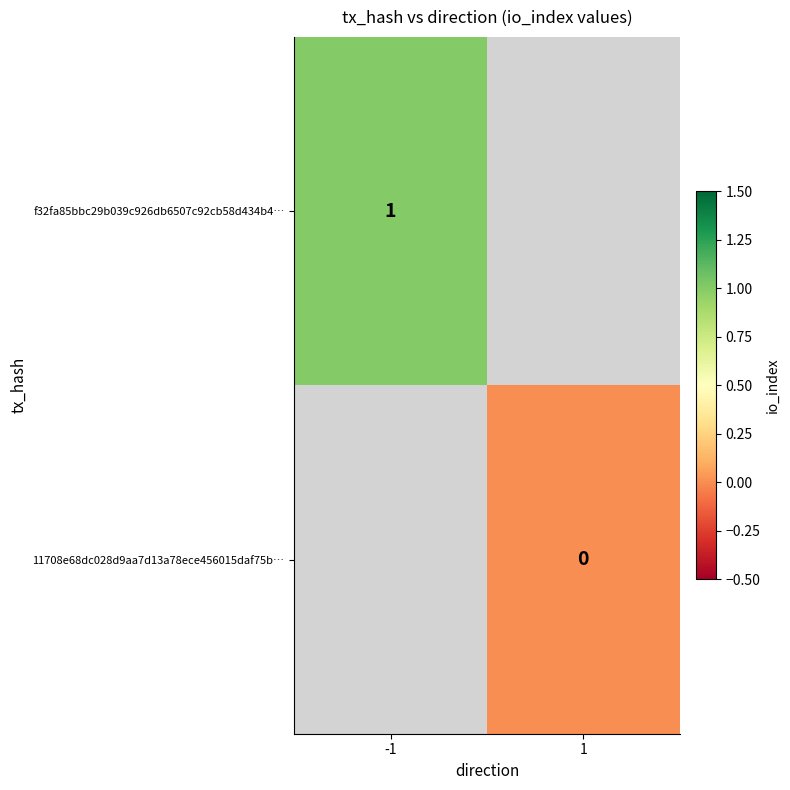

The value of f32fa85bbc29b039c926db6507c92cb58d434b4… at -1 is 0. True or false?

False